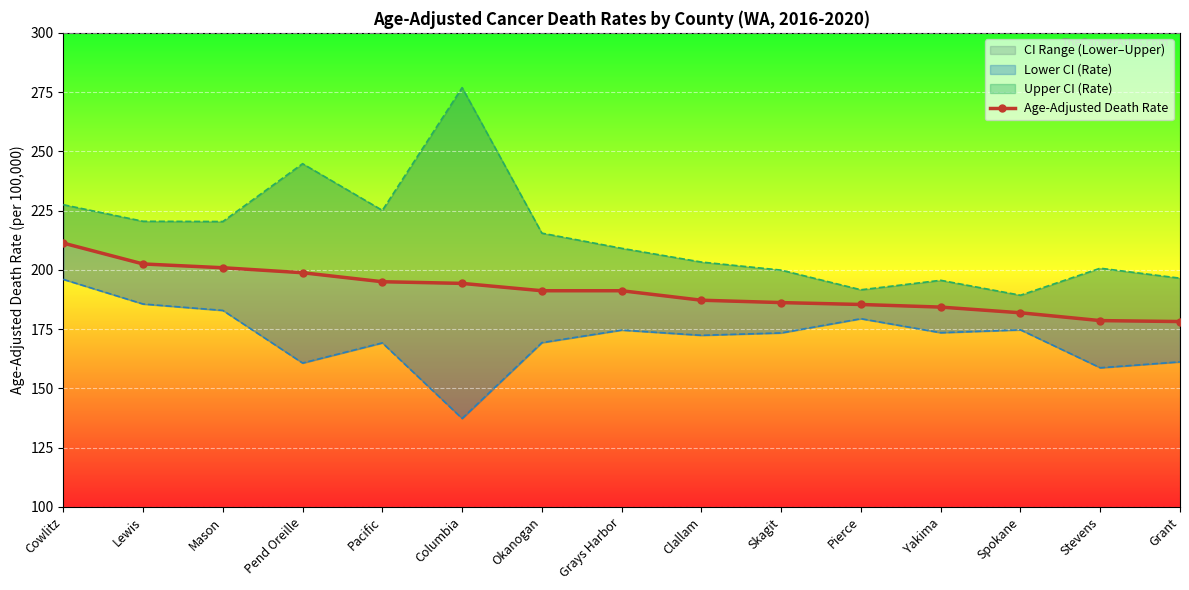

The chart shows a value of 187.2 at Clallam. True or false?

True